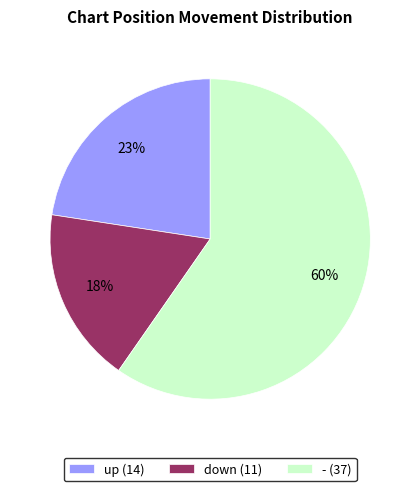

Is it true that up is 23% of the pie?

True